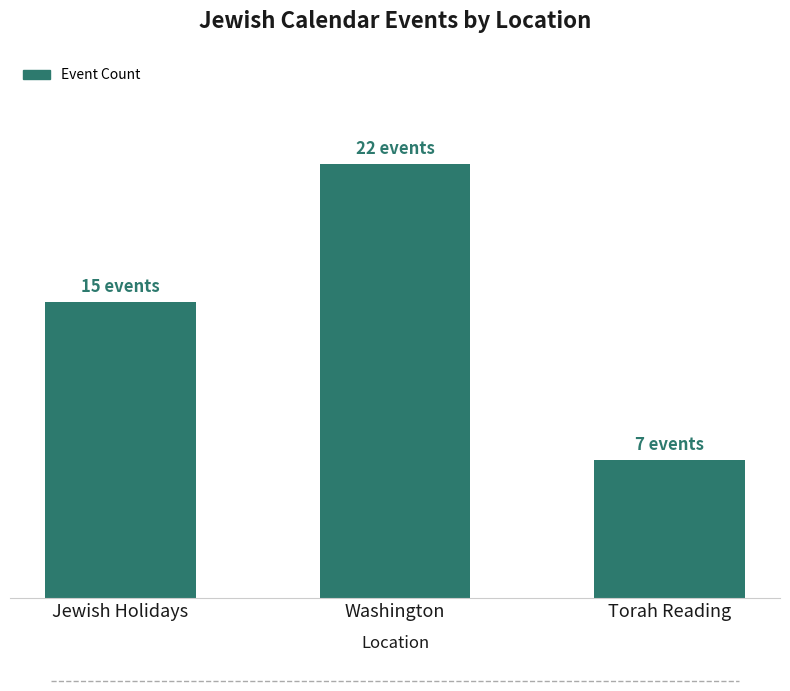

At which label is the value closest to 14?

Jewish Holidays